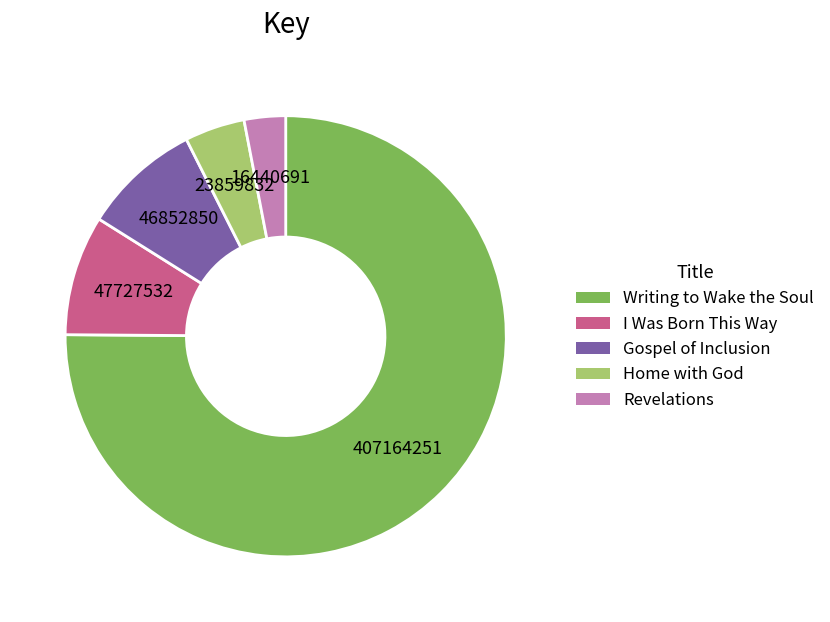

Is the sum of Home with God and I Was Born This Way greater than half?

No